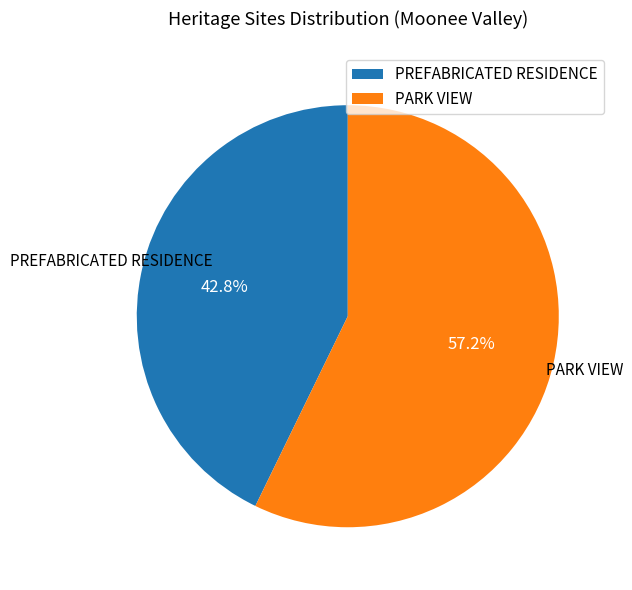

To the nearest percent, what is the difference between the PREFABRICATED RESIDENCE and PARK VIEW slice percentages?

14%